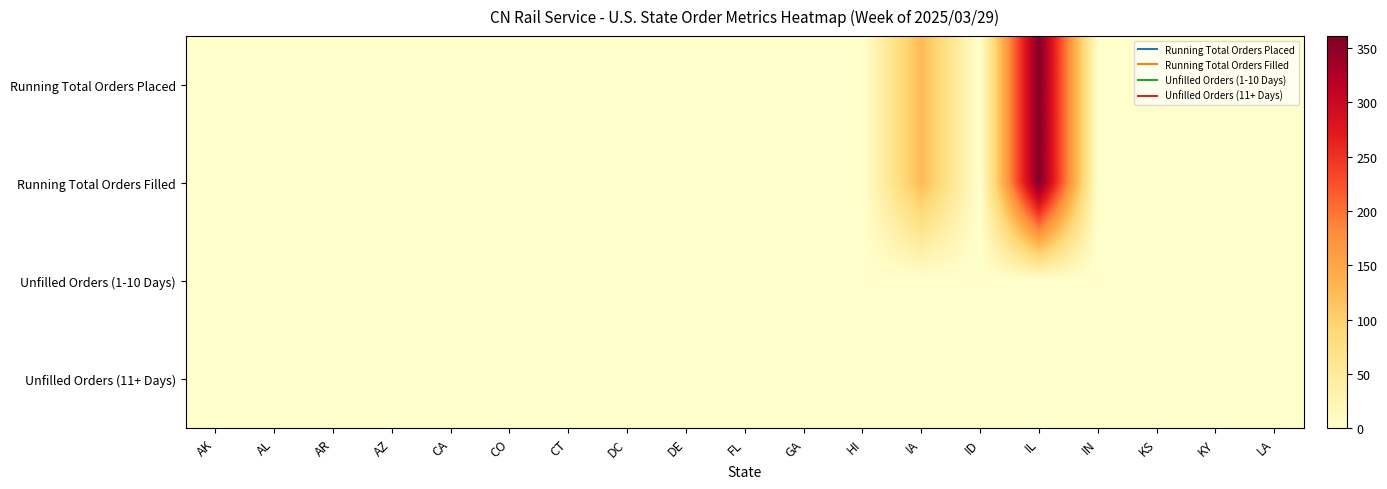

List the series in order of their peak value, lowest first.

Unfilled Orders (1-10 Days), Unfilled Orders (11+ Days), Running Total Orders Placed, Running Total Orders Filled